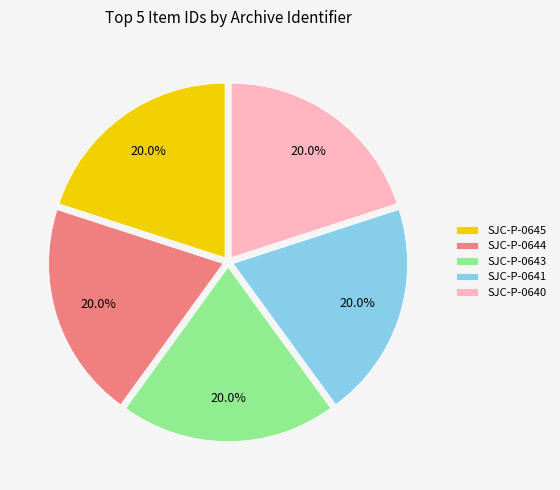

How many segments does this pie chart have?

5